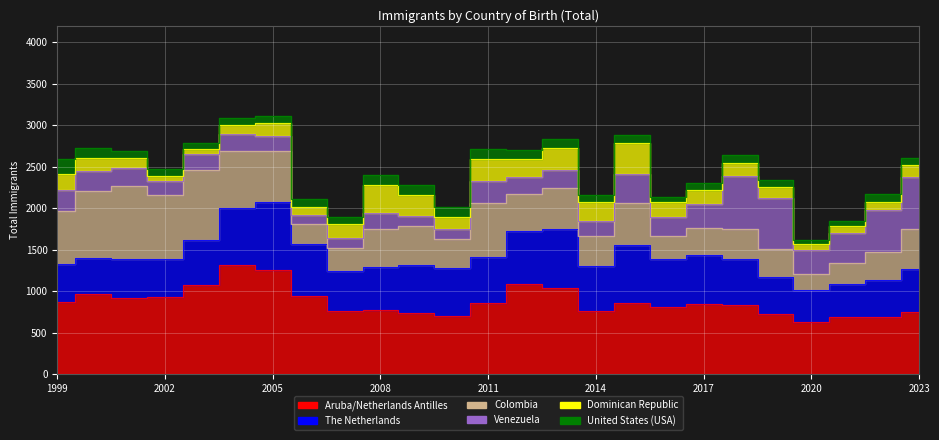

The Aruba/Netherlands Antilles series shows 864 at 1999. True or false?

True